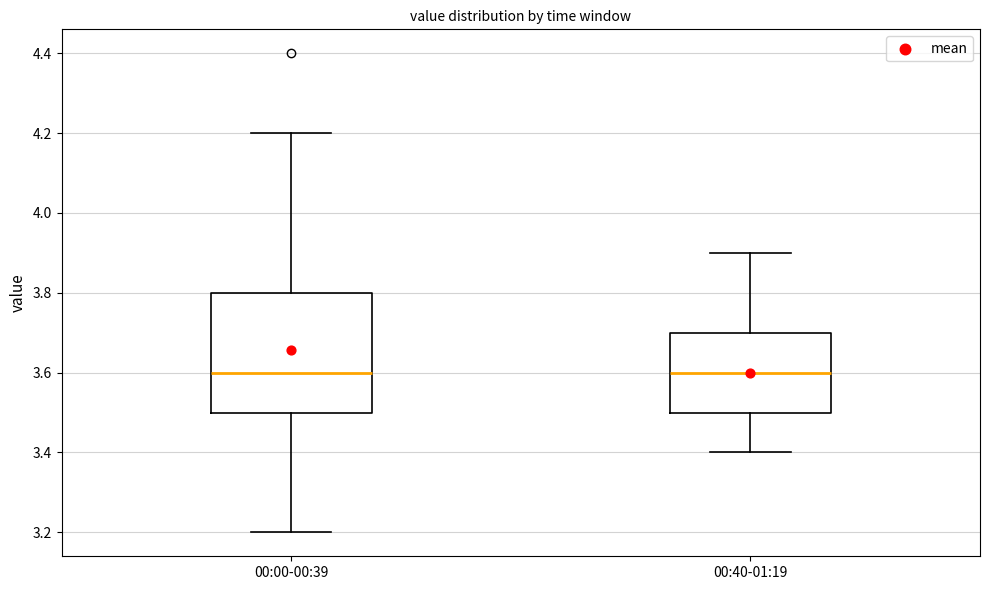

Reading left to right, read every box against the y-axis: the position of its median line, the range the box covers, and the ends of its whiskers. The values are not printed on the chart, so give them approximately, as read against the axis.

00:00-00:39: median 3.6, box 3.5 to 3.8, whiskers 3.2 to 4.2
00:40-01:19: median 3.6, box 3.5 to 3.7, whiskers 3.4 to 3.9